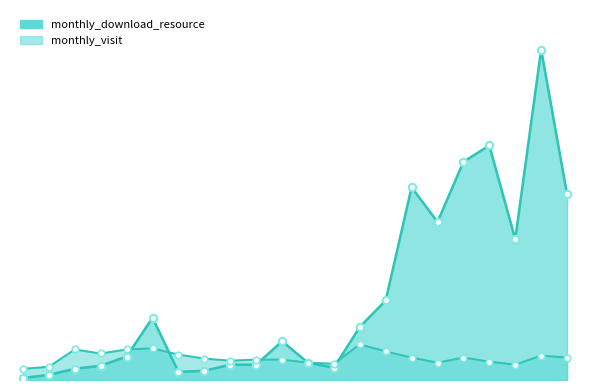

What are all the series names shown in the legend?

monthly_download_resource, monthly_visit